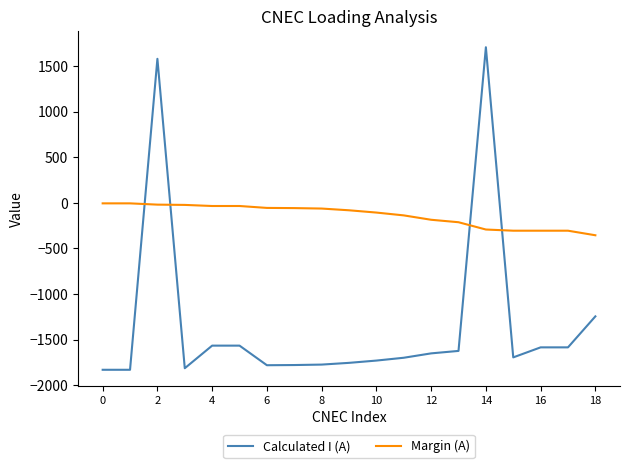

Which series has the largest range (max minus min)?

Calculated I (A)